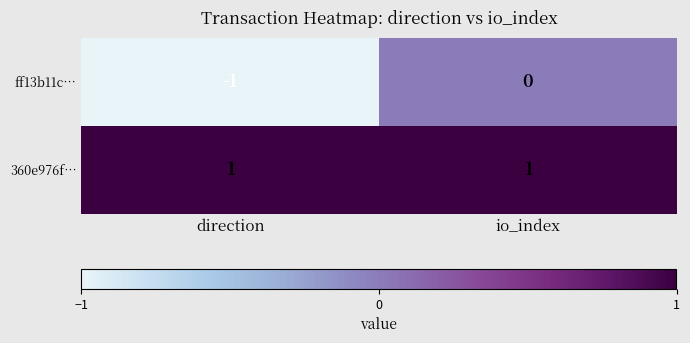

At which category is the sum across all series the highest?

io_index